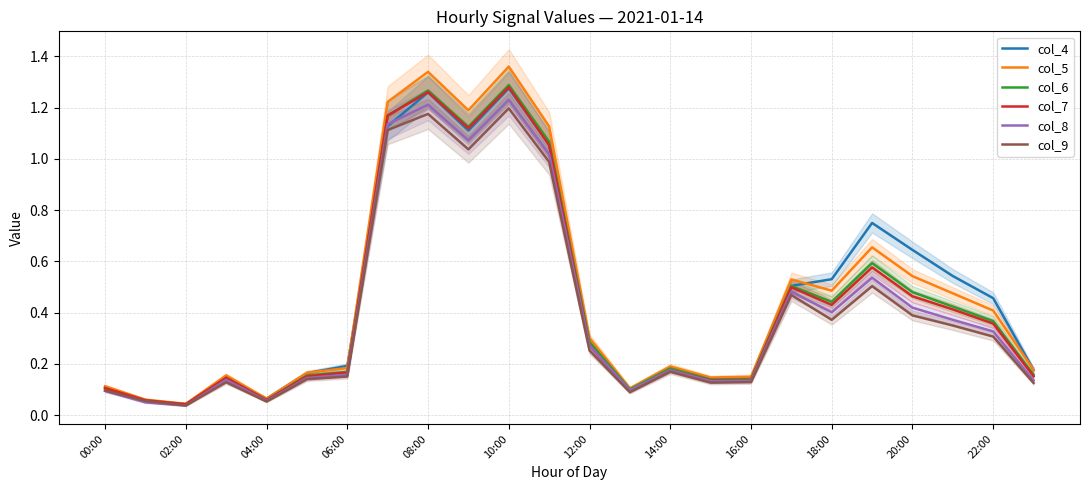

Is it true that col_9 equals 0.7 at 10:00?

False